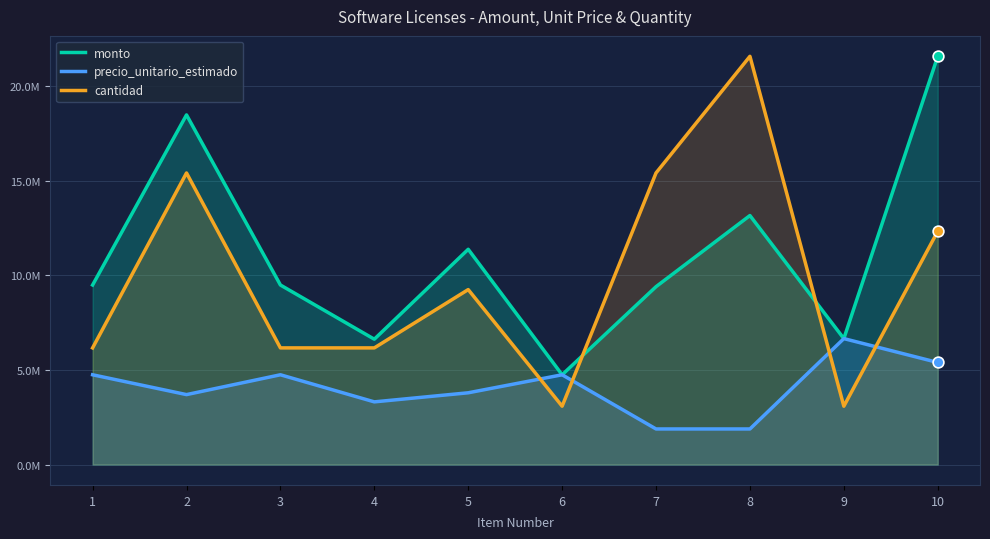

At which category is the sum across all series the highest?

10